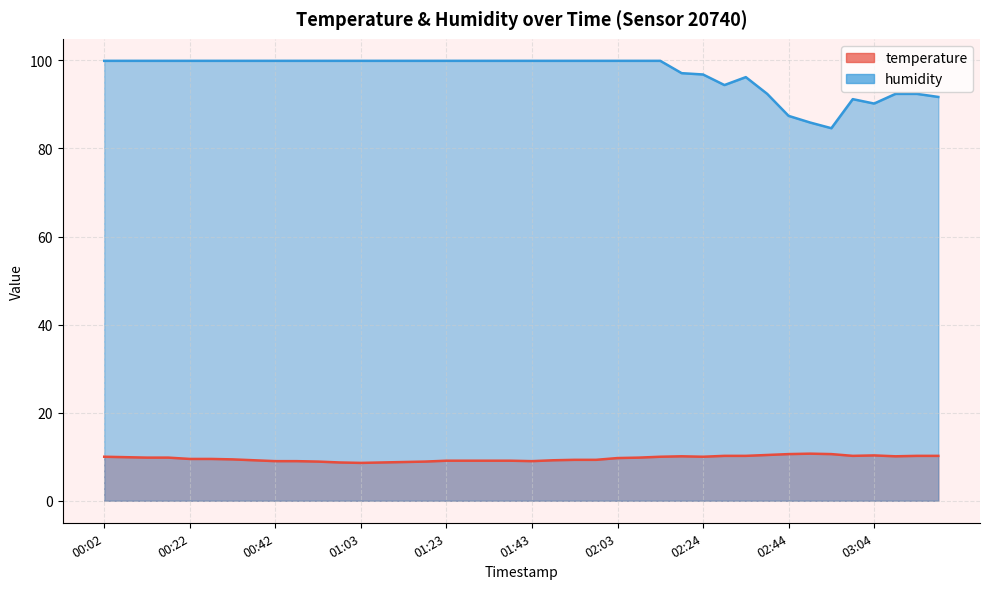

How many lines are shown in the chart?

2